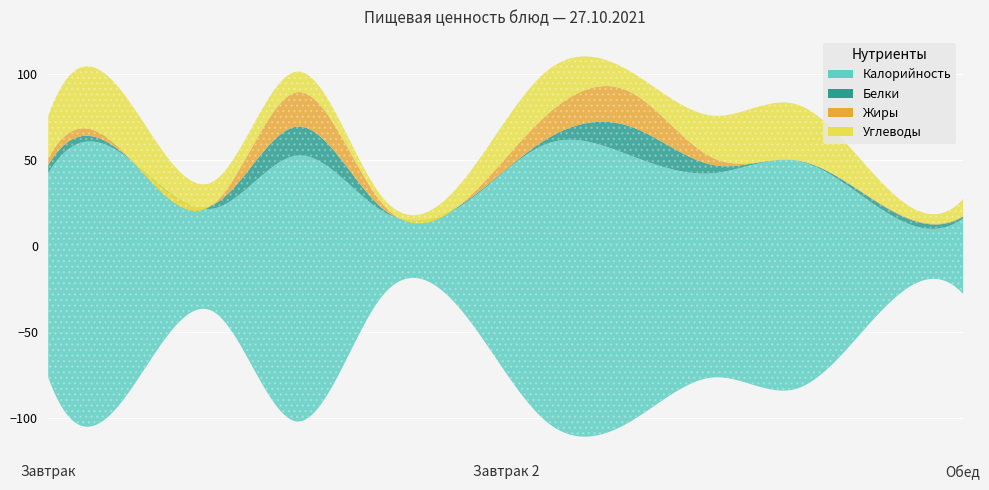

What is the sum of the Жиры values at Завтрак 2 (яблоко) and Обед (каша)?

4.7